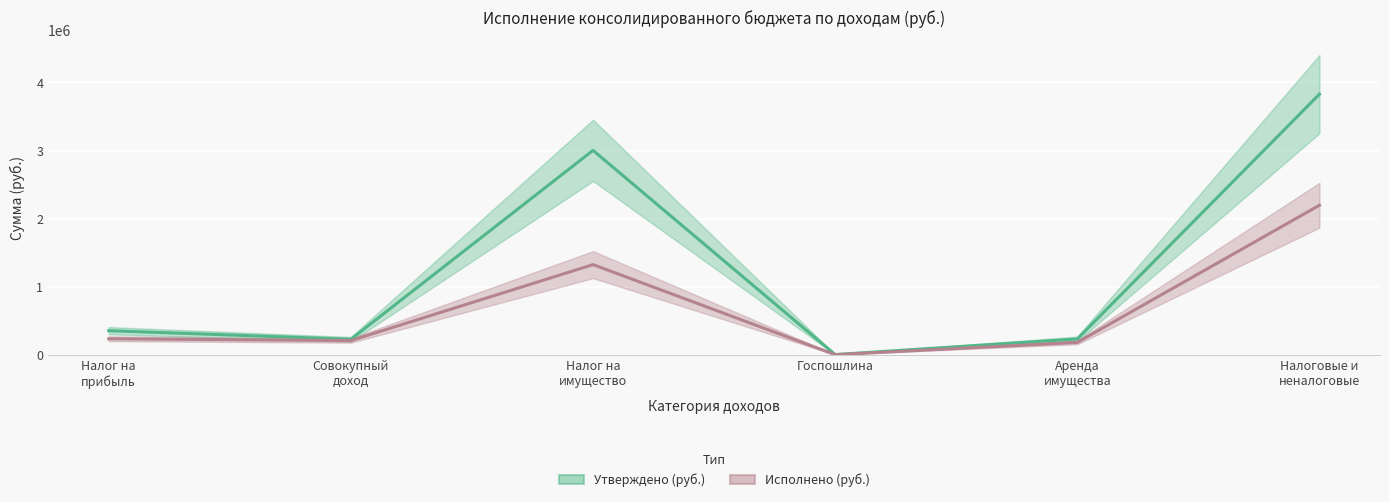

Which label corresponds to the smallest value in the chart?

Госпошлина